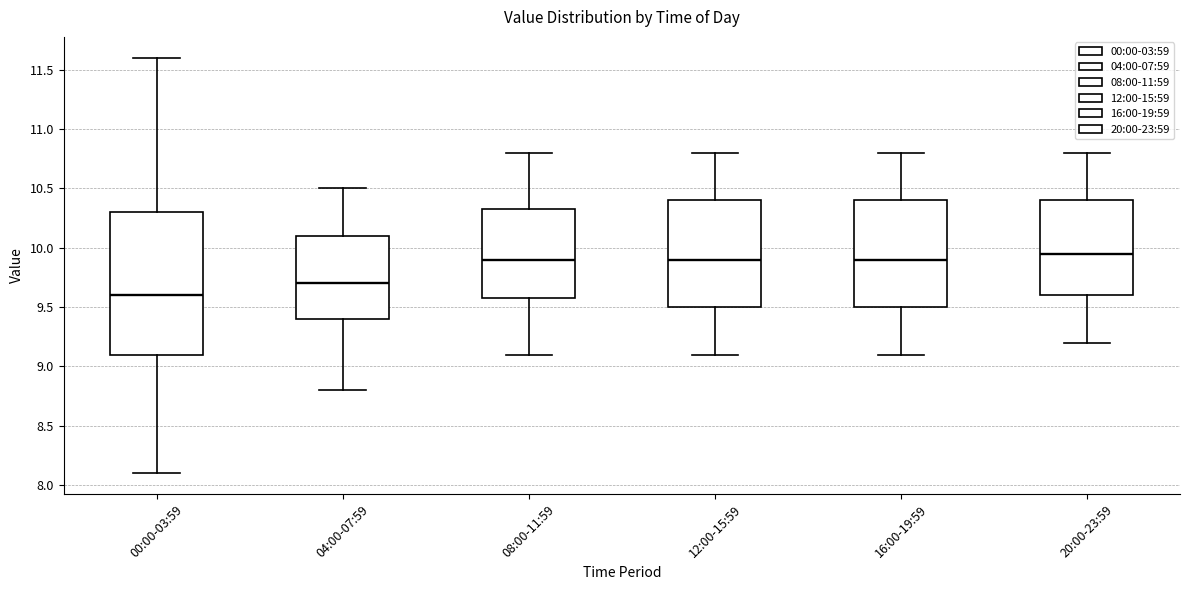

Which box is the tallest, from its lower edge to its upper edge?

00:00-03:59